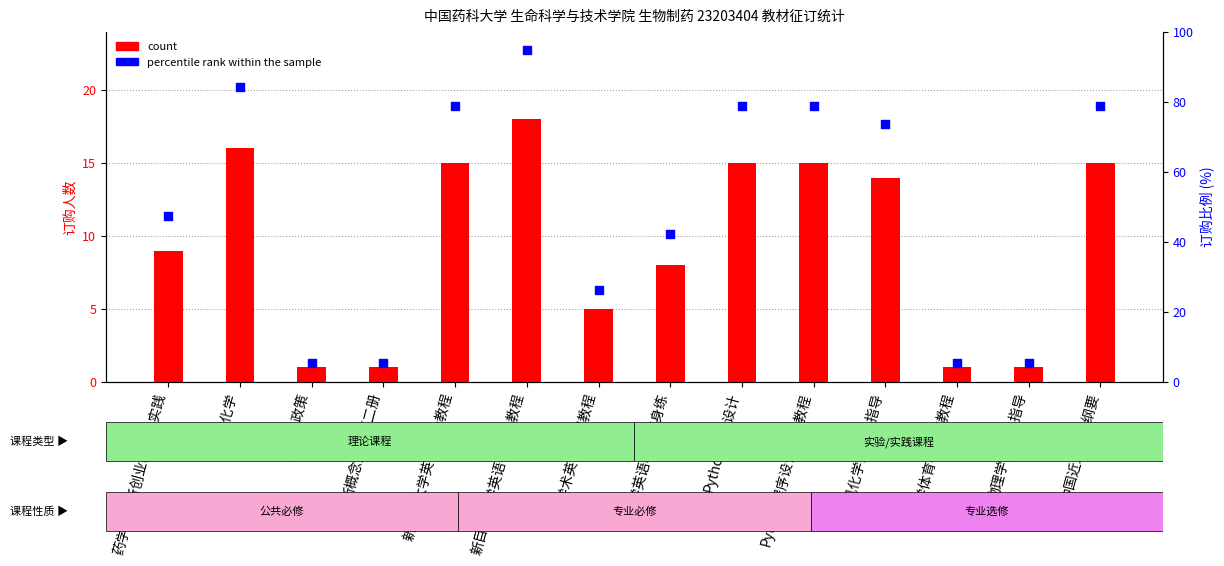

What is the total value across all series at 形势与政策?

6.3